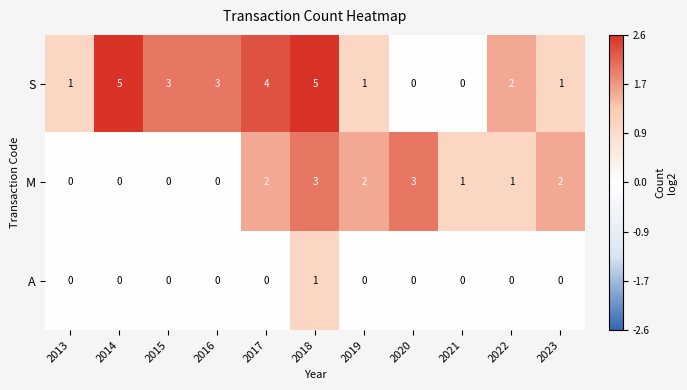

Which series has the largest range (max minus min)?

S